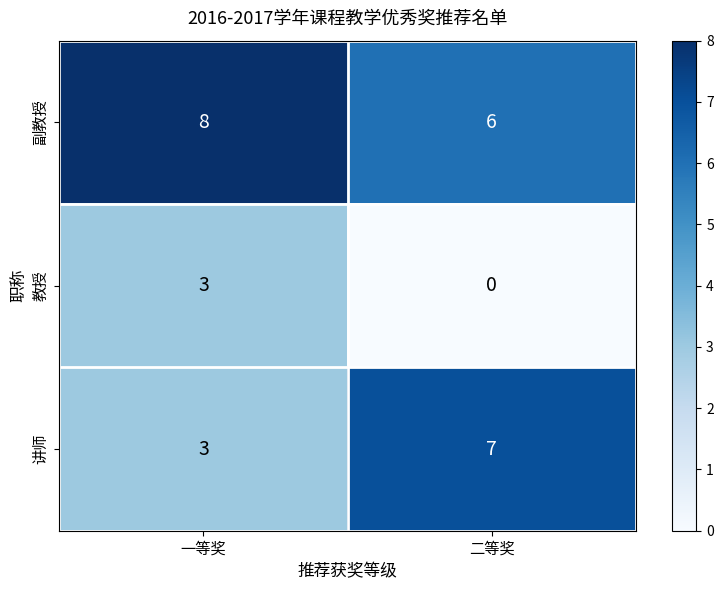

What is the greatest value displayed?

8